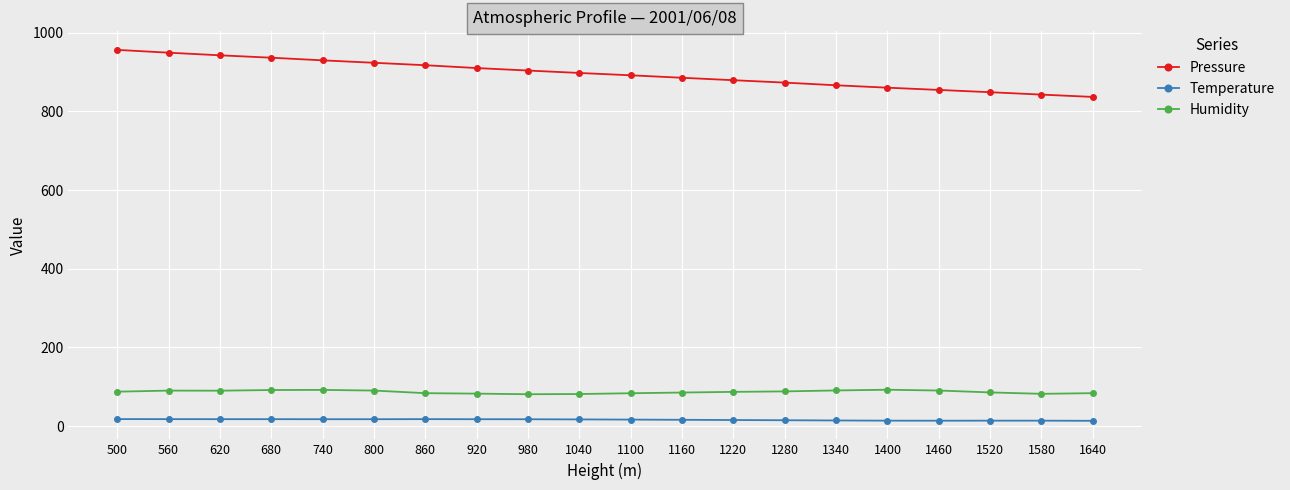

What is the highest value of the Pressure series?

956.4